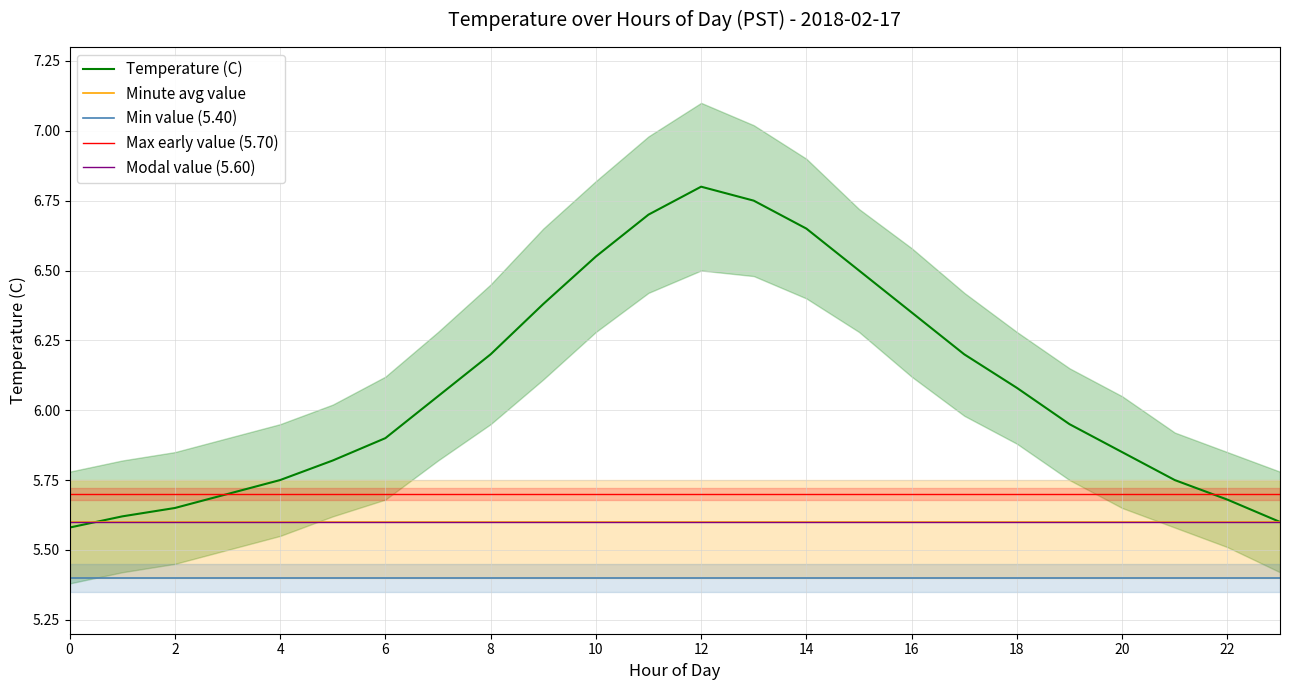

True or false: Max early value (5.70) and Modal value (5.60) cross at least once.

False